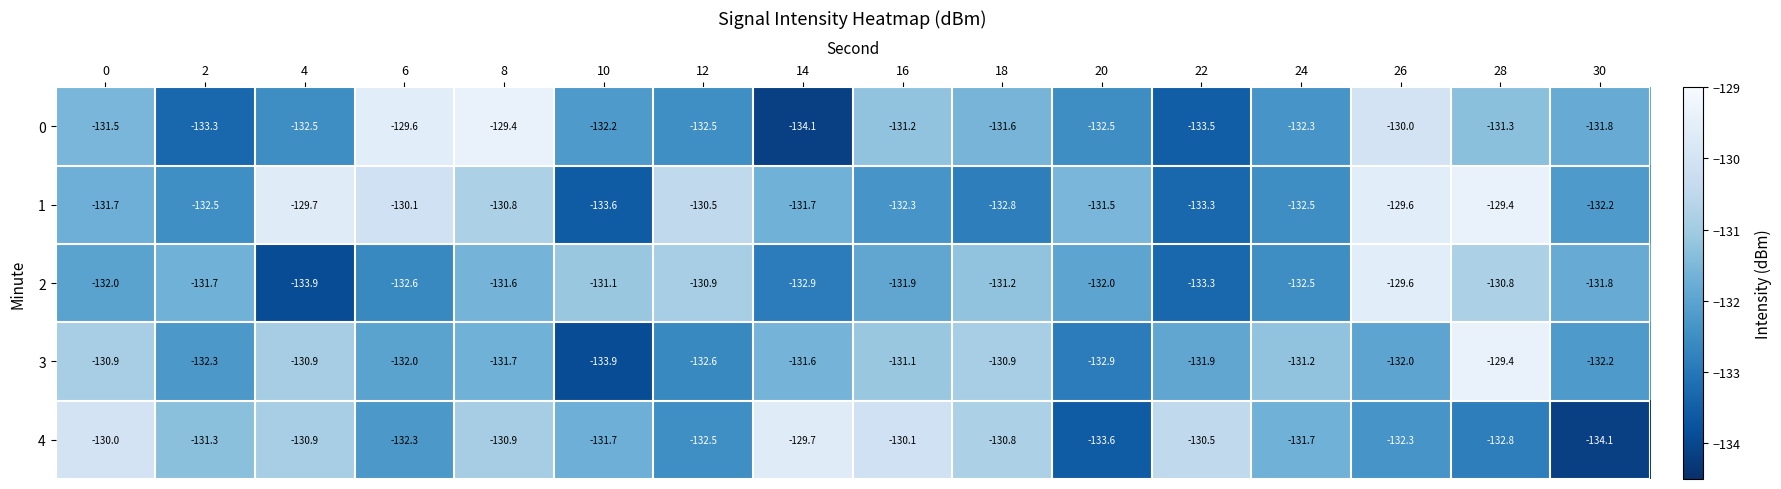

What is the spread (max minus min) of values at 18?

2.0